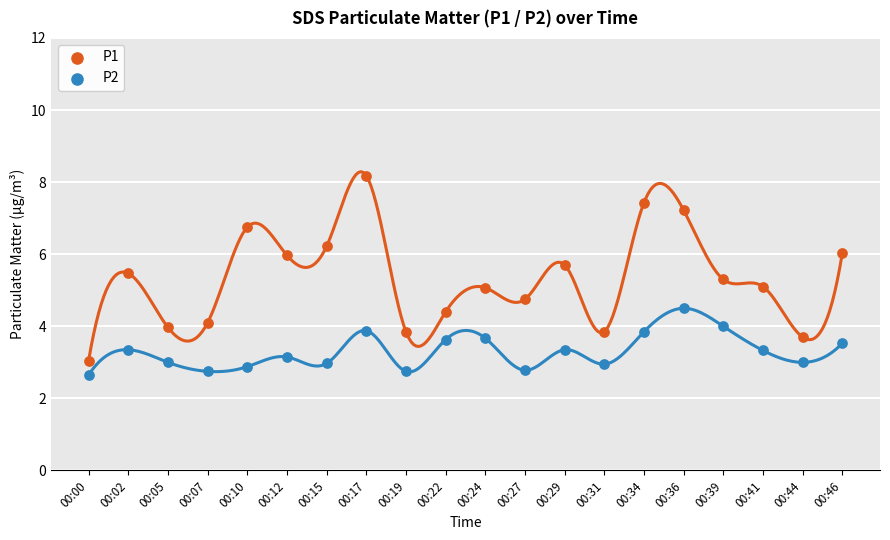

Across all data points, what is the range of Y values (max minus min)?

5.5